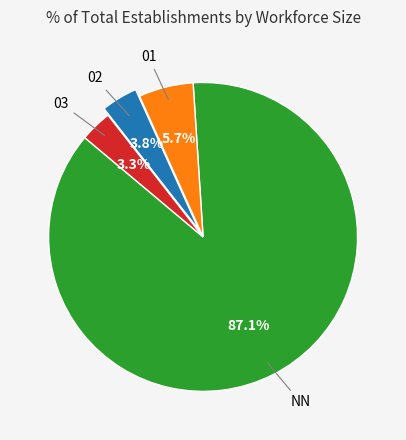

What is the ratio of the value at 03 to the value at 01?

0.6